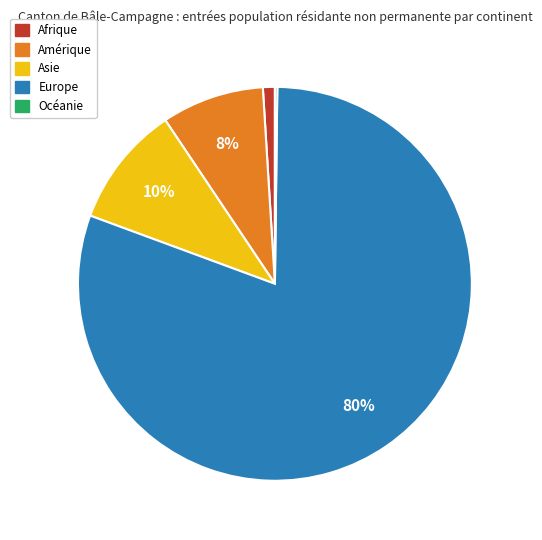

What is the largest slice in the pie chart?

Europe